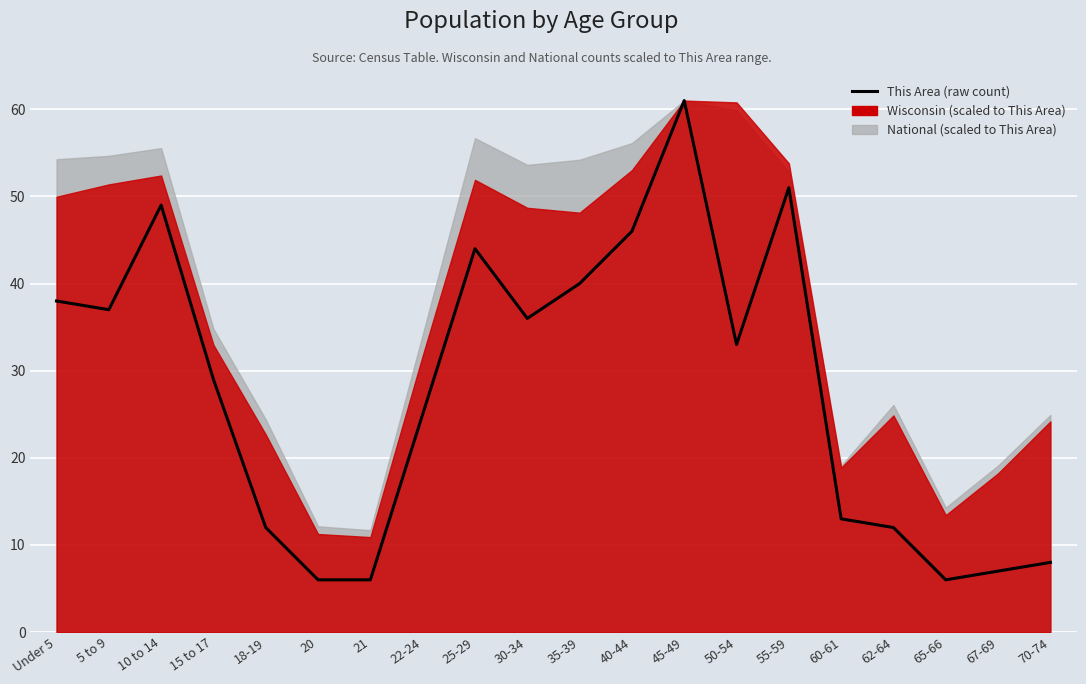

What position from the right is 21?

14